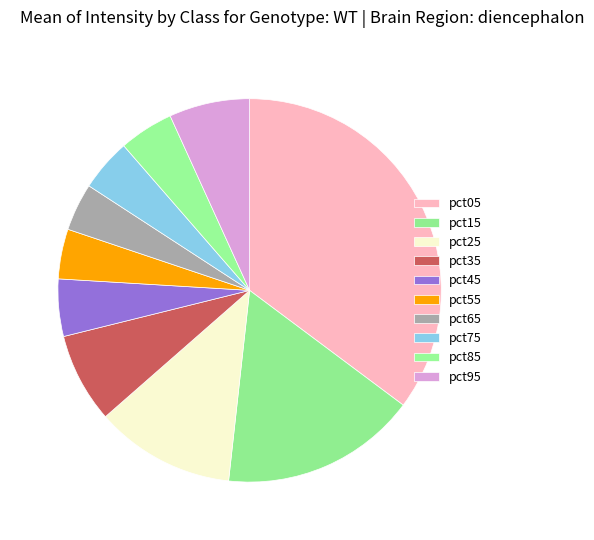

Count the number of slices in the pie.

10